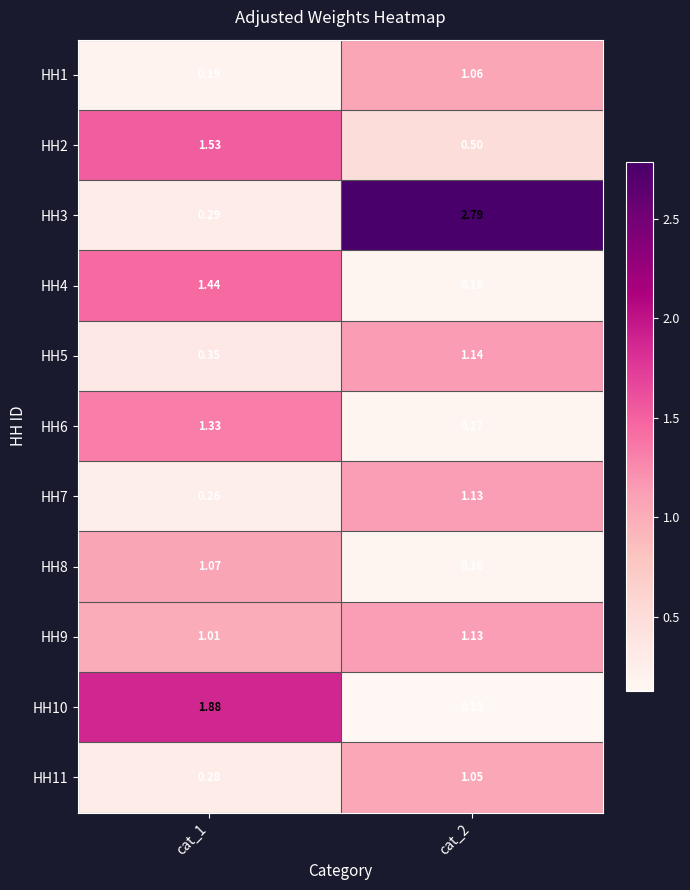

Is the value of HH11 at cat_1 greater than the value of HH9 at cat_2?

No